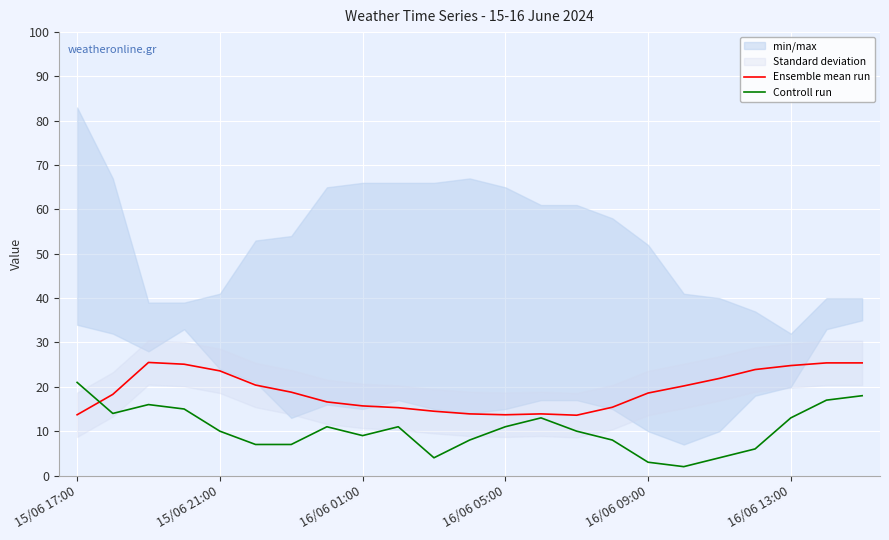

Is it true that Ensemble mean run equals 13.7 at 16/06 05:00?

True